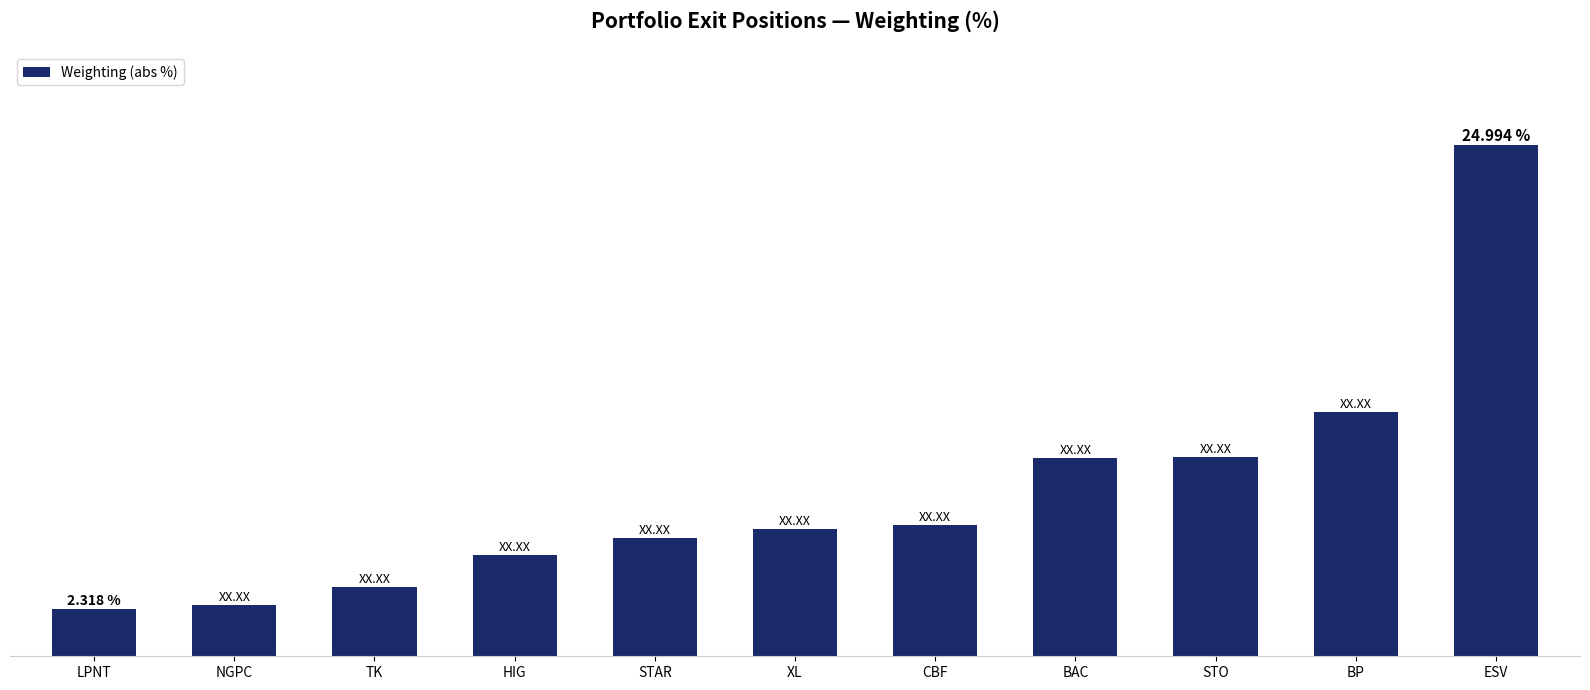

Are the bars horizontal?

No